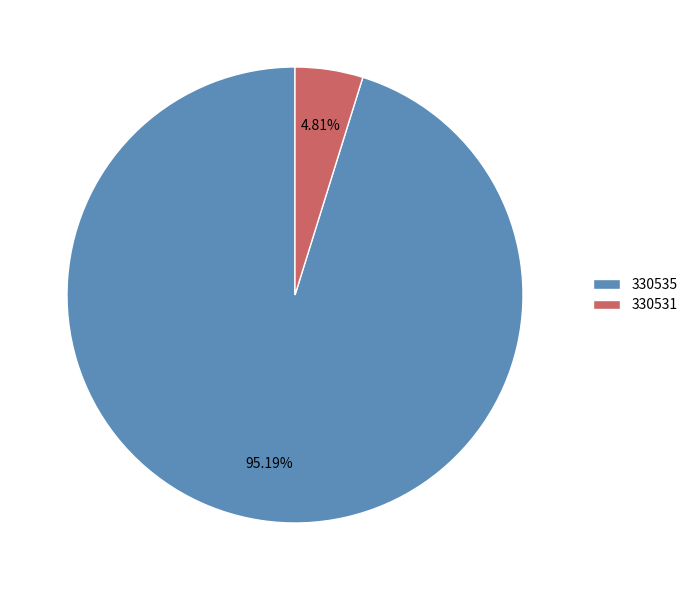

How many segments does this pie chart have?

2